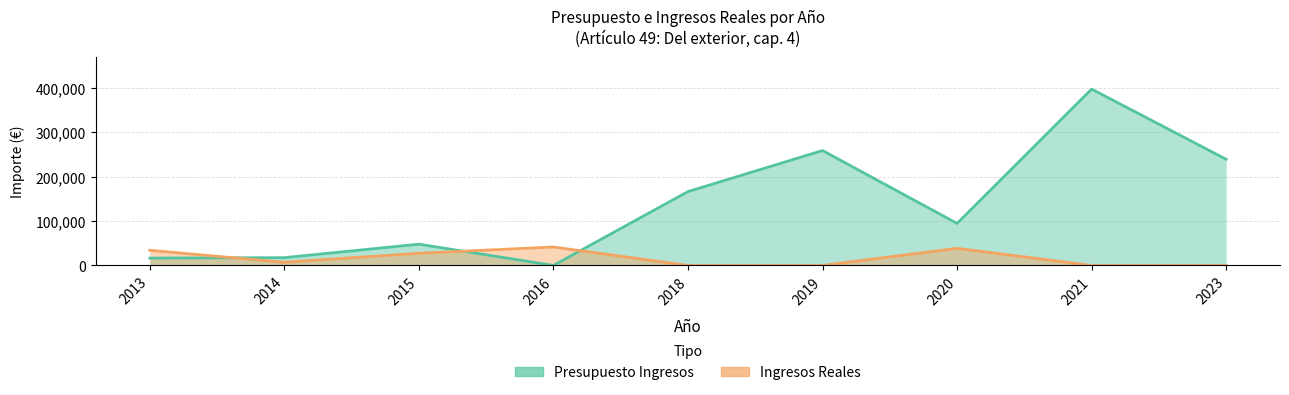

What is the difference between the maximum and minimum values in the Presupuesto Ingresos series?

397049.2